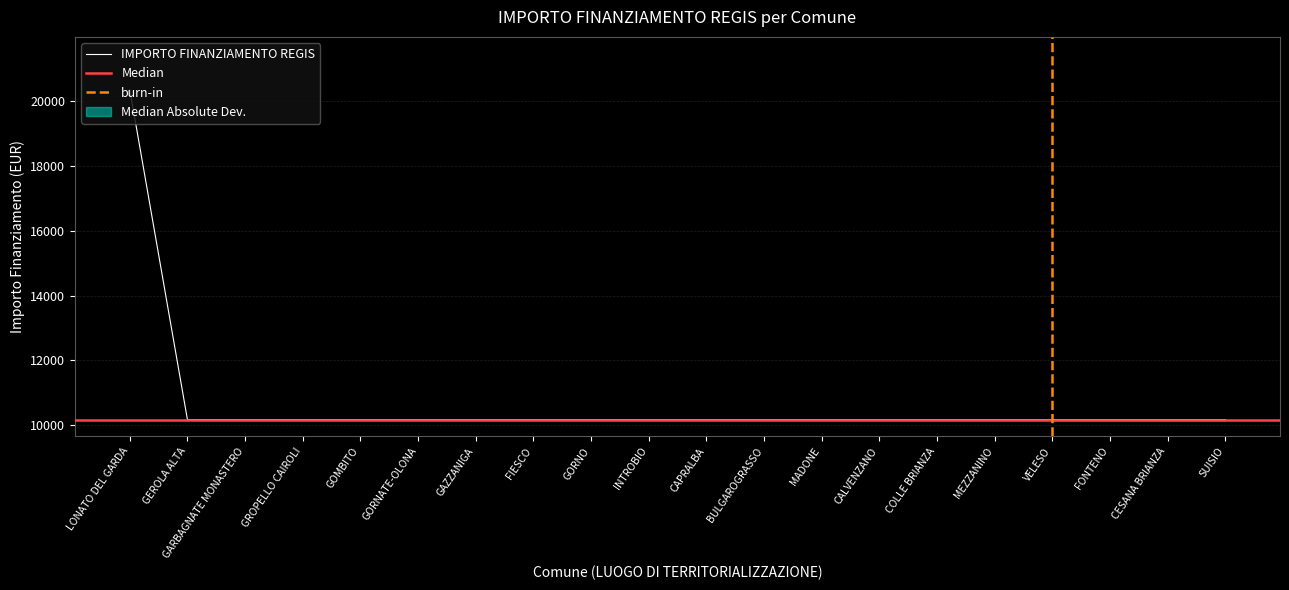

True or false: the data has more than 0 interior local peaks.

False